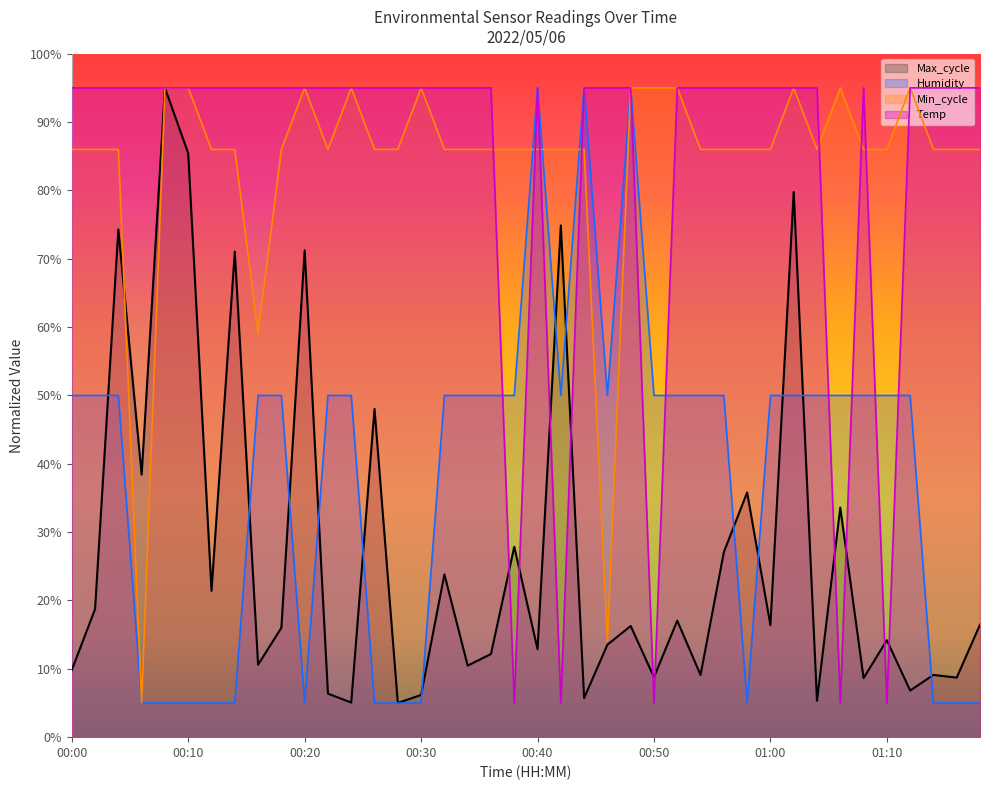

What are all the series names shown in the legend?

Max_cycle, Humidity, Min_cycle, Temp